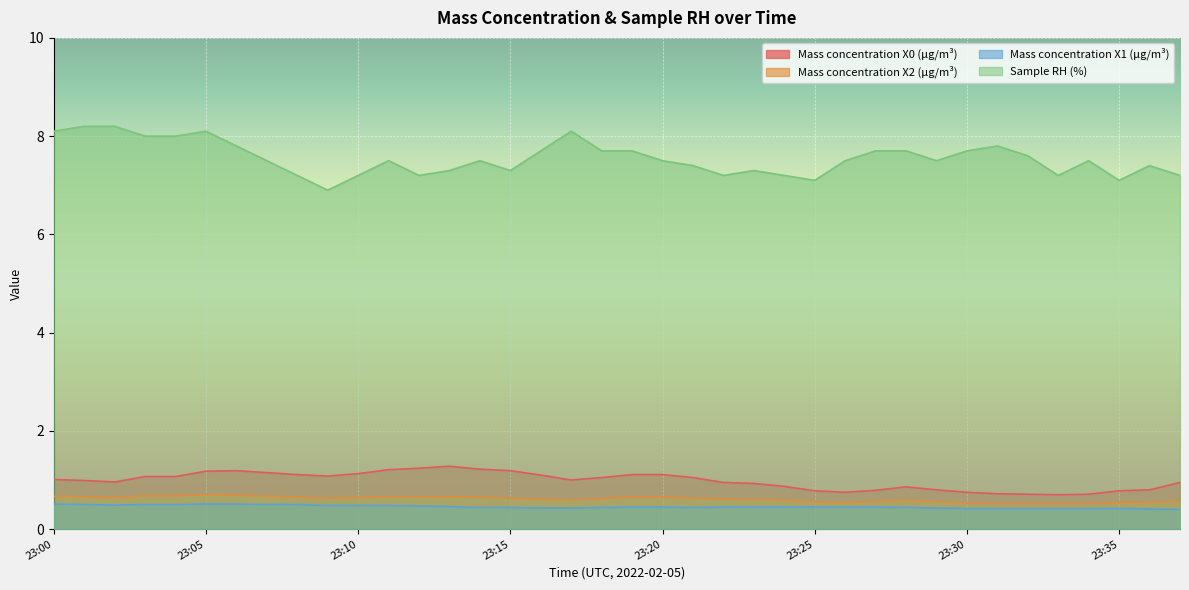

At 23:26, list the series in order from smallest to largest.

Mass concentration X1 (μg/m³), Mass concentration X2 (μg/m³), Mass concentration X0 (μg/m³), Sample RH (%)